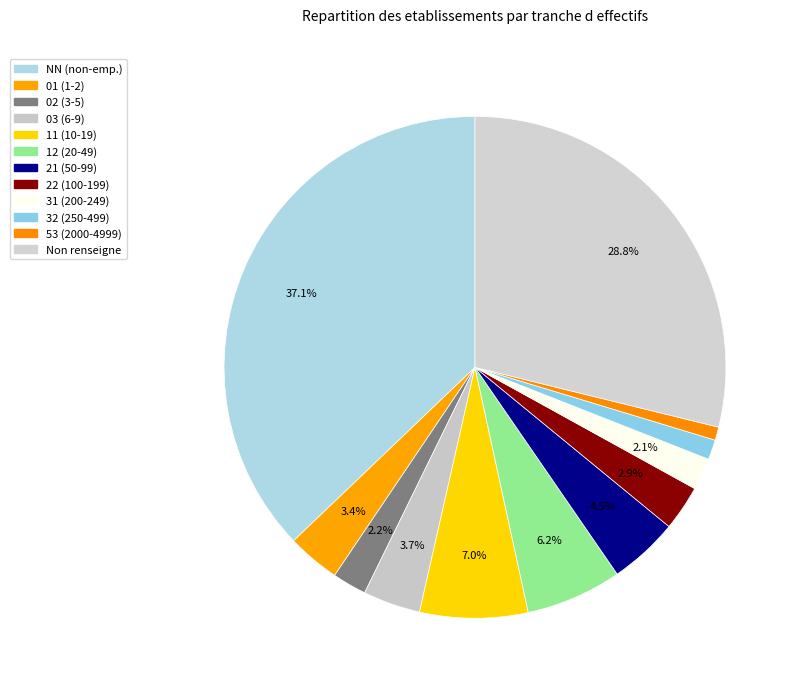

How many segments does this pie chart have?

12